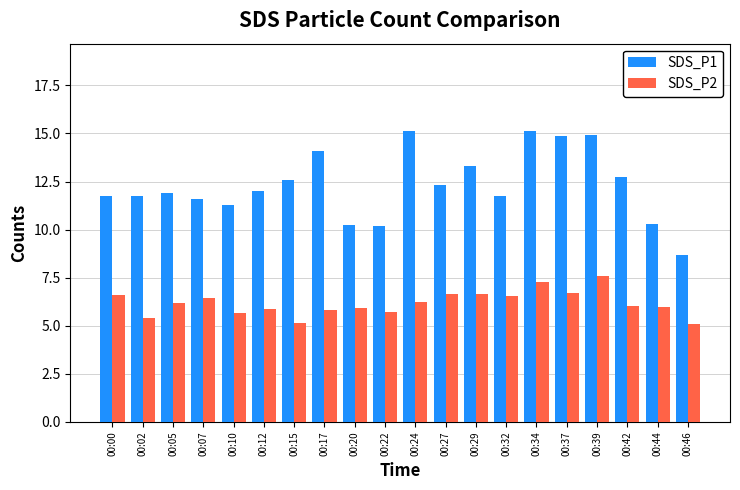

Does the chart contain stacked bars?

No